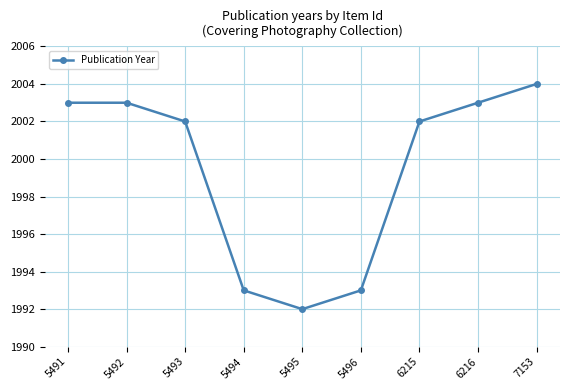

What is the maximum value shown in the chart?

2004